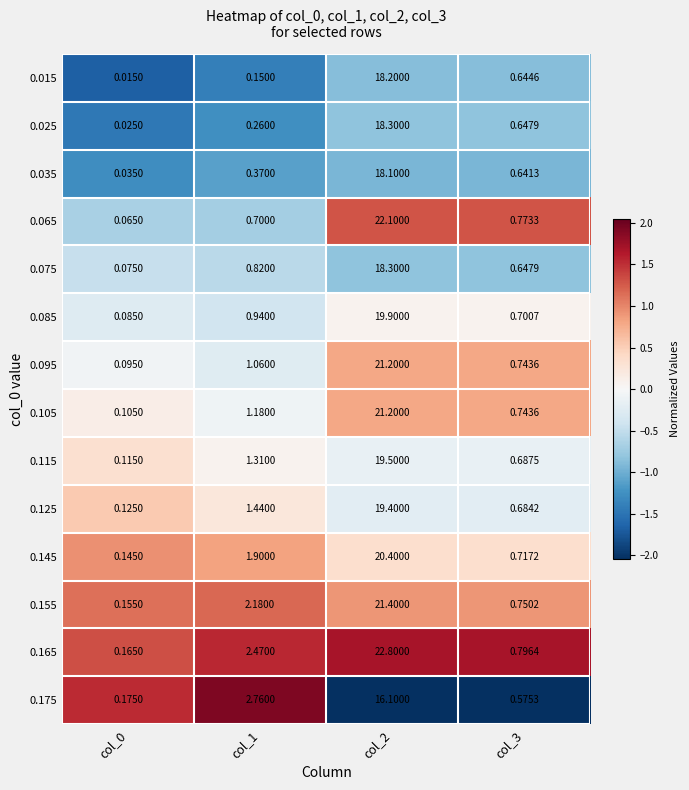

Is the value of 0.105 at col_2 greater than the value of 0.115 at col_1?

Yes